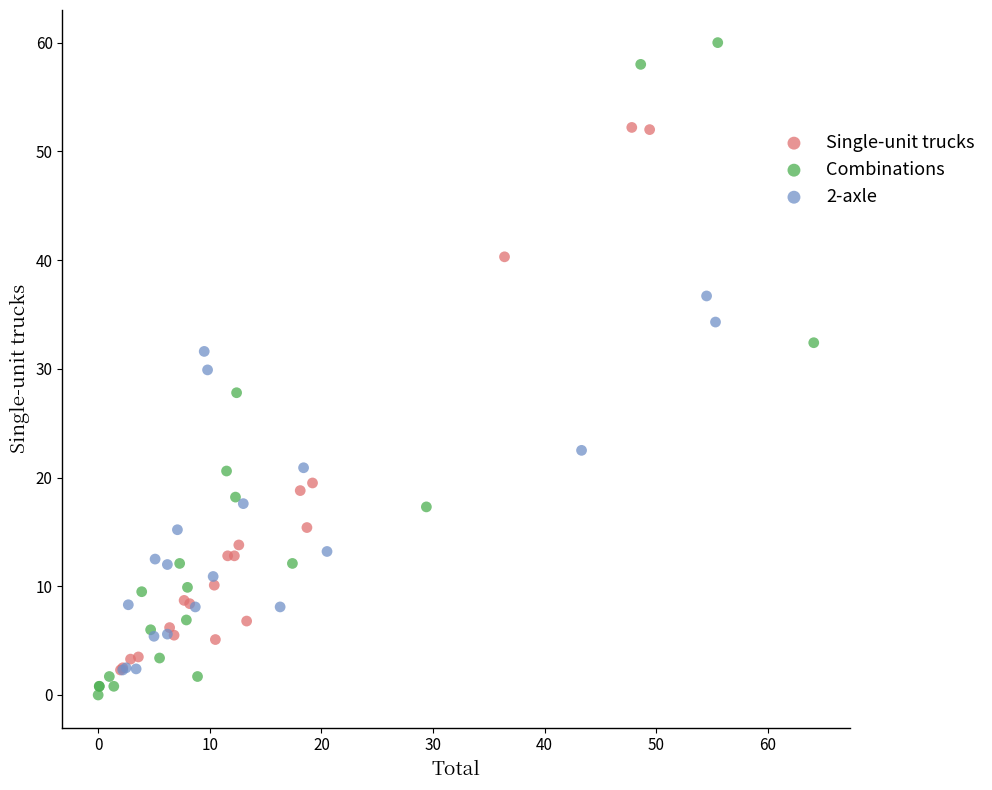

Which series contains the highest Y value?

Combinations